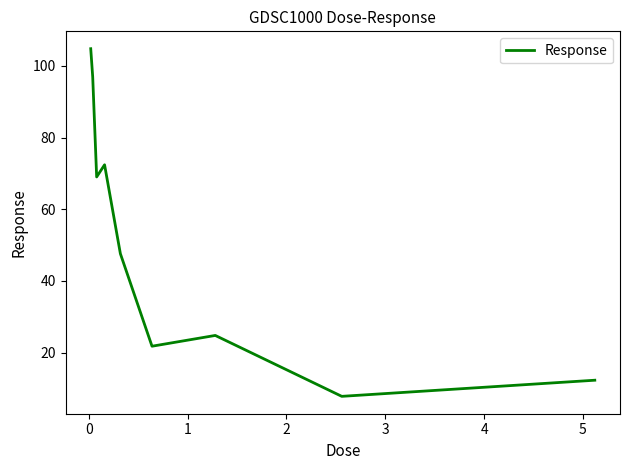

What is the greatest value displayed?

104.8